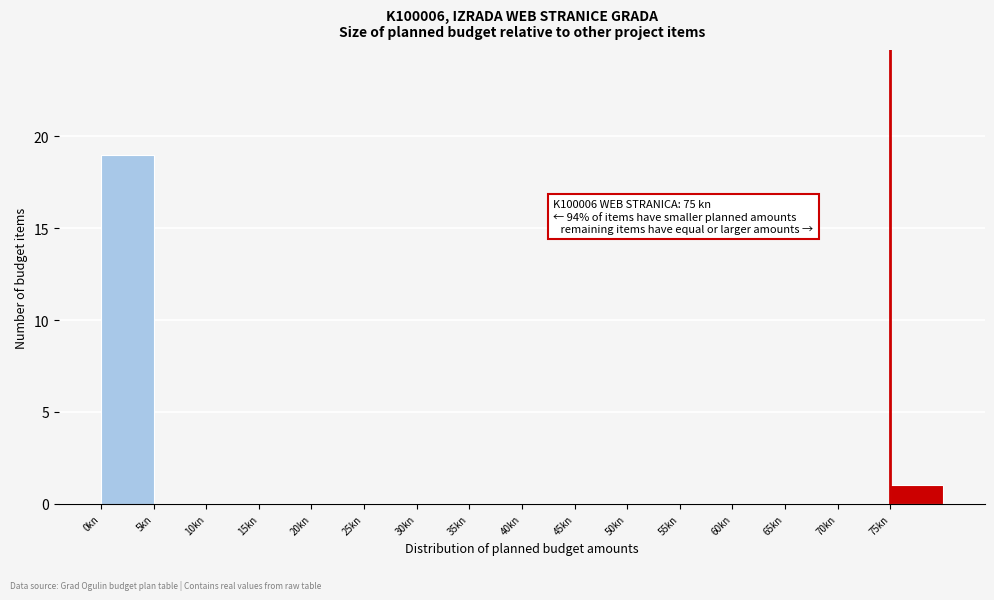

Which range on the x-axis has the tallest bar?

0 to 5